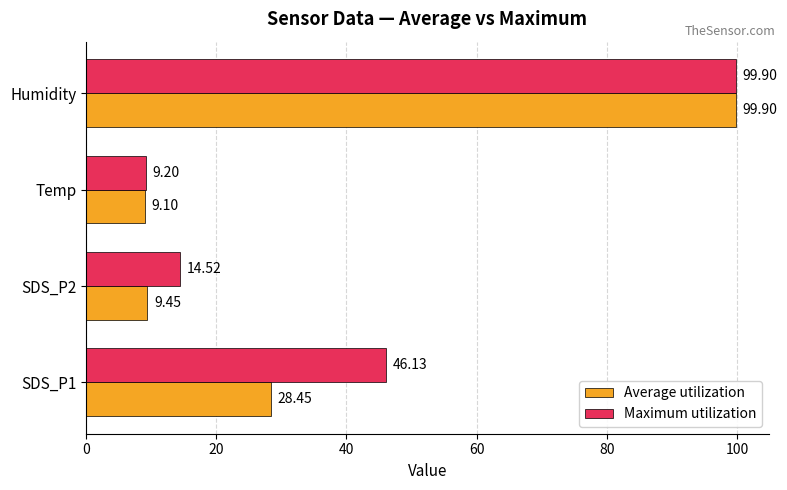

What is the maximum value shown in the chart?

99.9